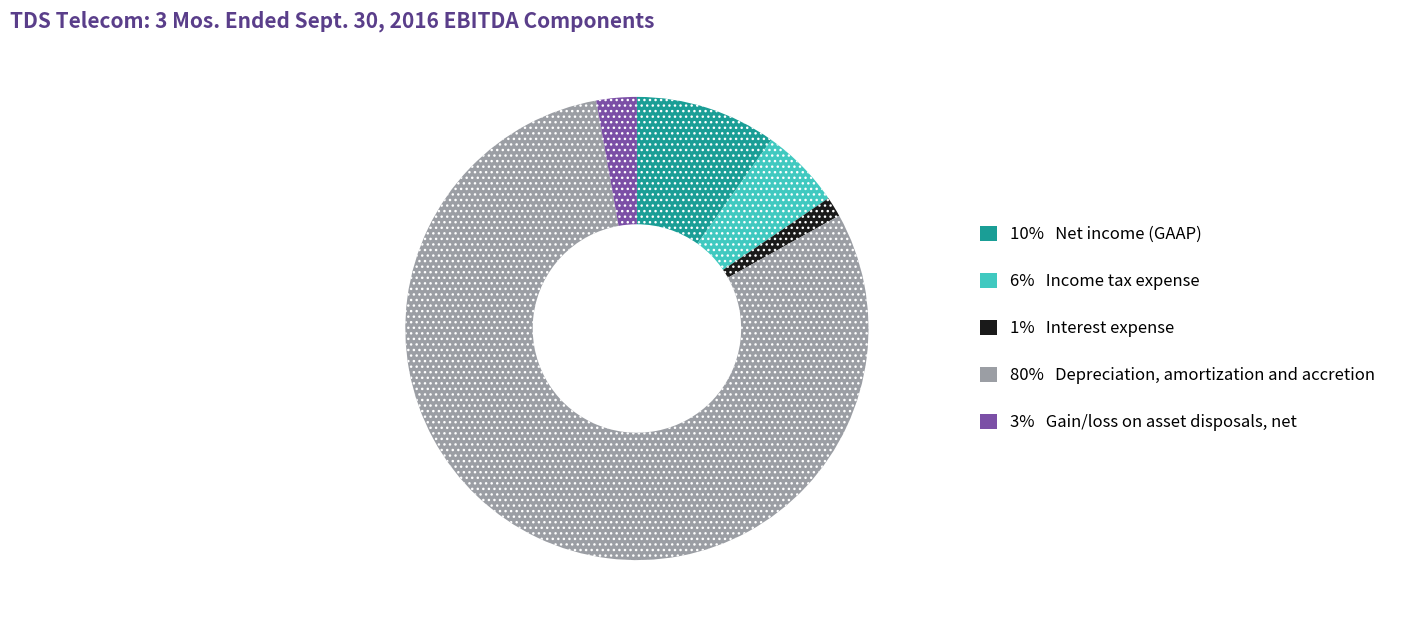

Is there any slice that represents more than half of the pie?

Yes